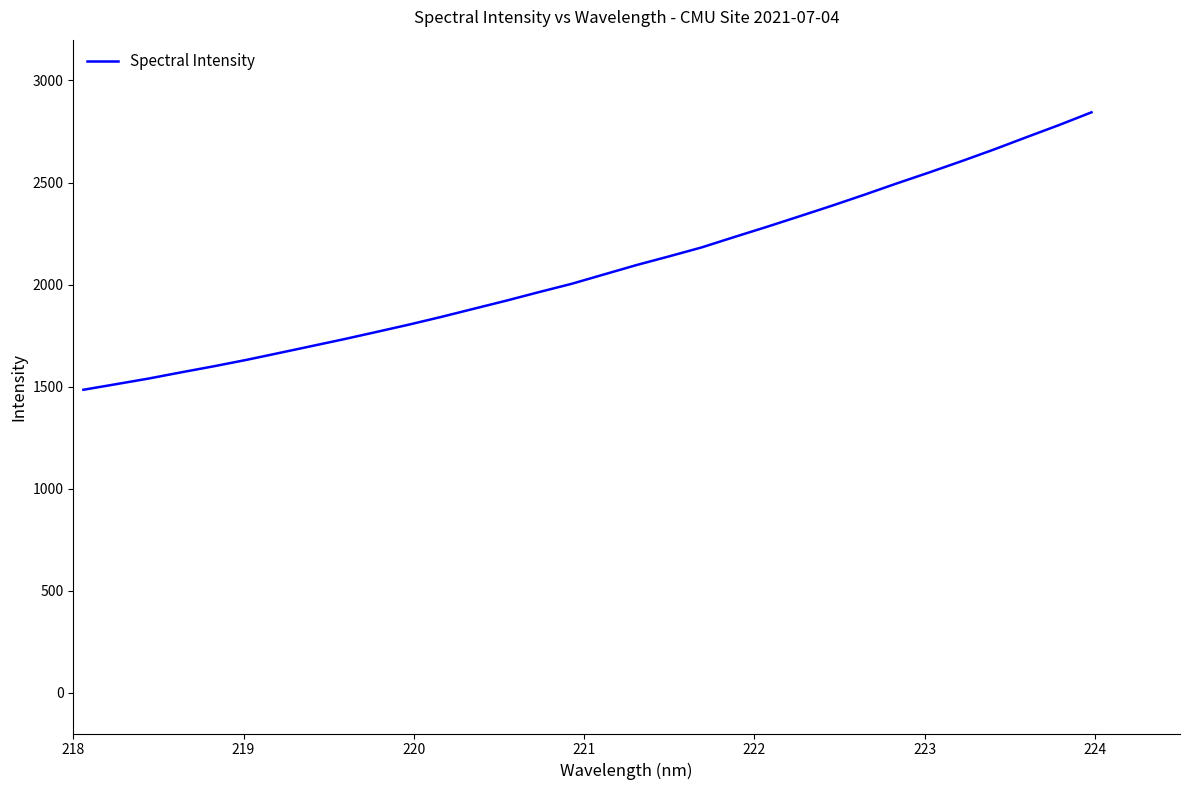

What is the maximum value shown in the chart?

2844.0